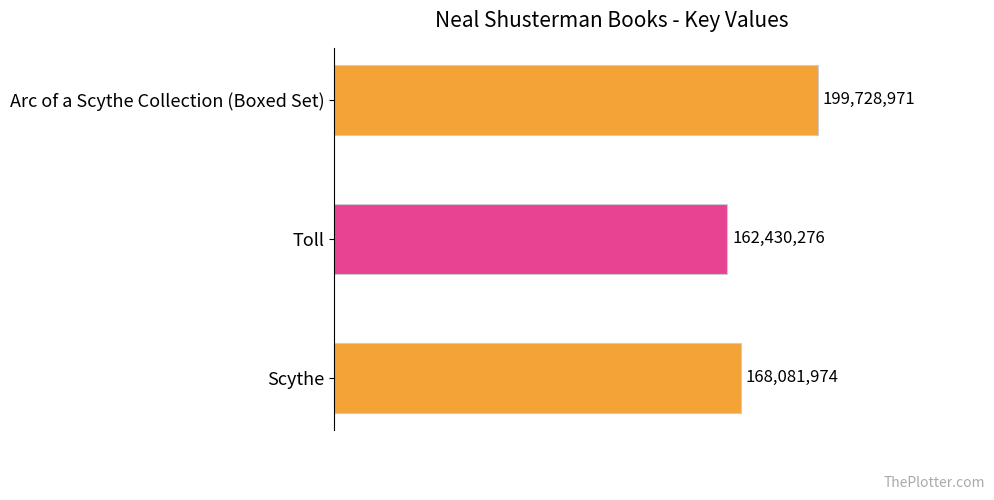

How many values are between 162430276 and 199728971?

3